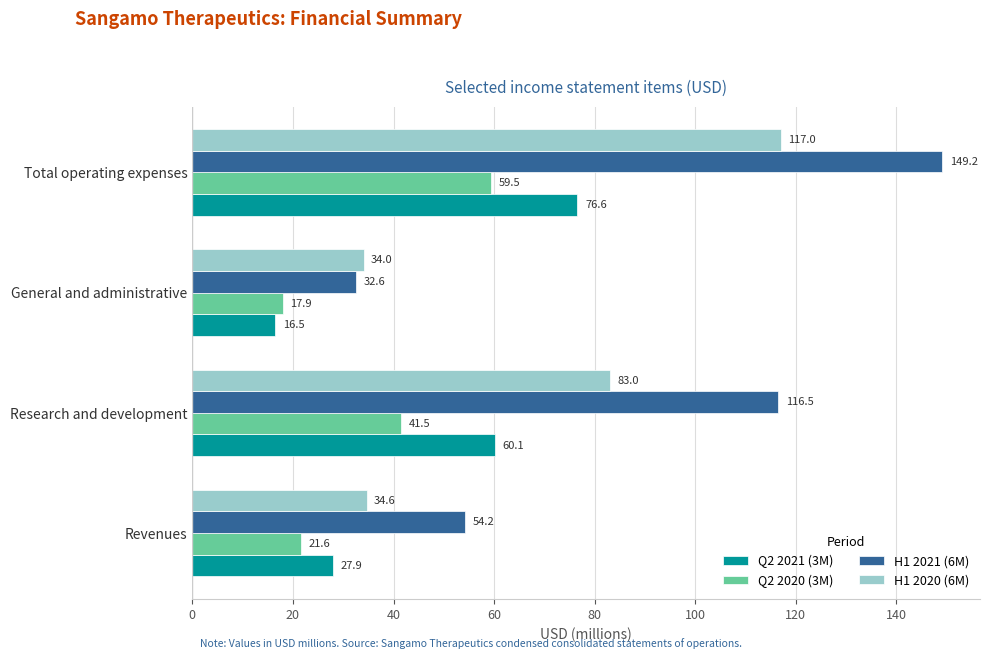

True or false: Q2 2021 (3M) has a value of 116.1 at Total operating expenses.

False